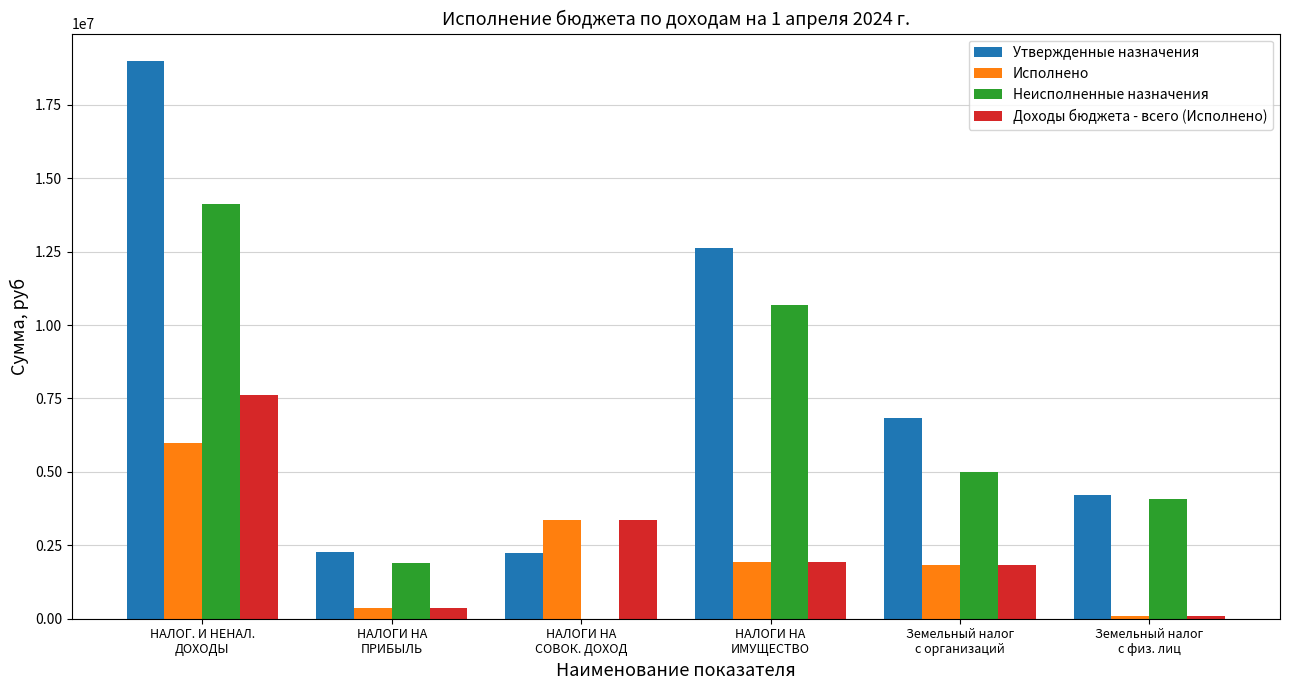

What is the highest value of the Доходы бюджета - всего (Исполнено) series?

7609391.1